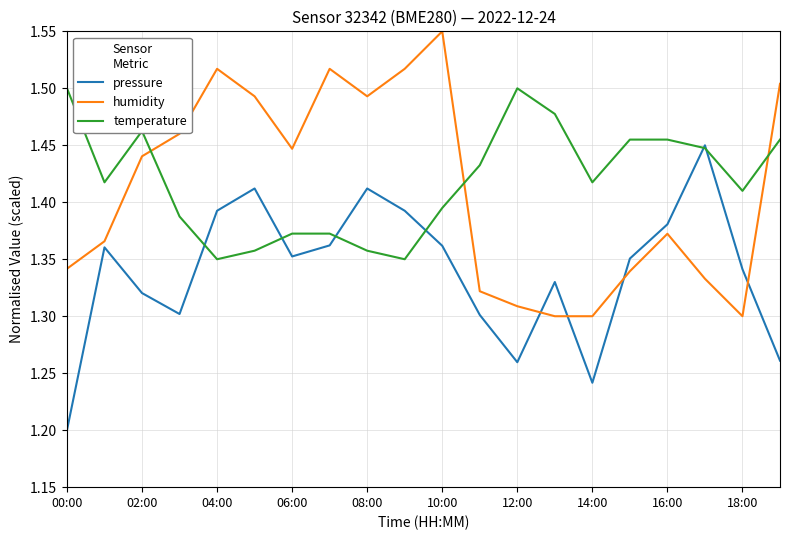

After their last crossing, which series has the higher values: pressure or humidity?

humidity